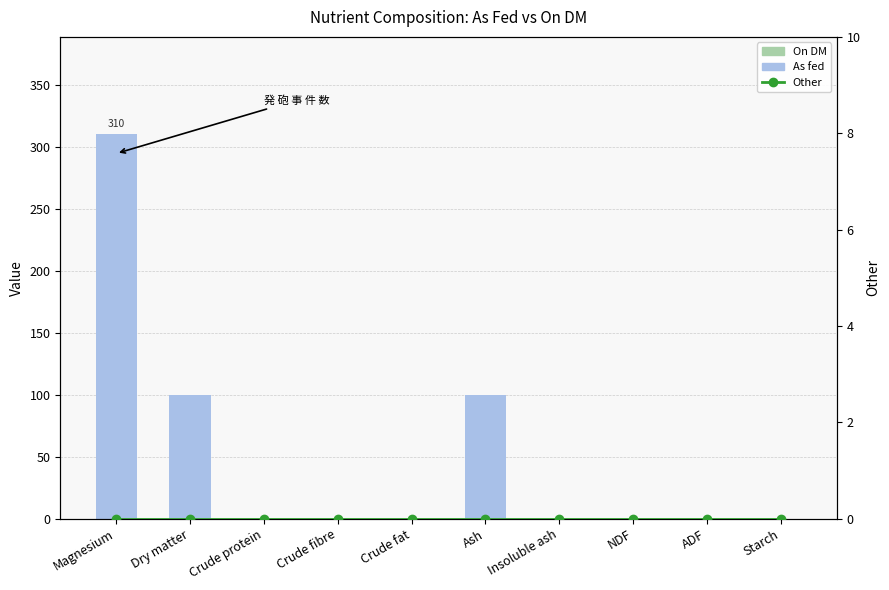

Rank the series by their maximum value, from lowest to highest.

Other, On DM (delta above As fed), As fed